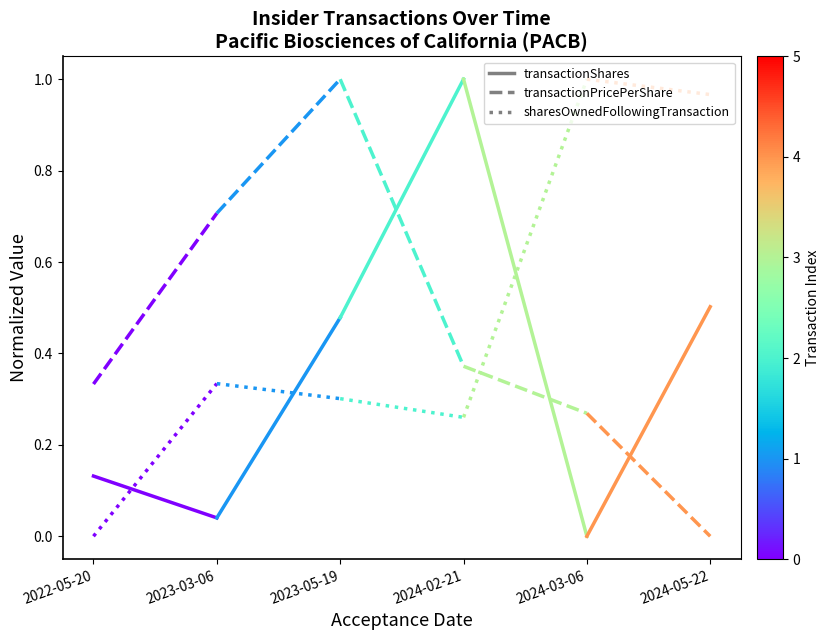

What is the sum of the sharesOwnedFollowingTransaction values at 2022-05-20 and 2023-03-06?

0.3